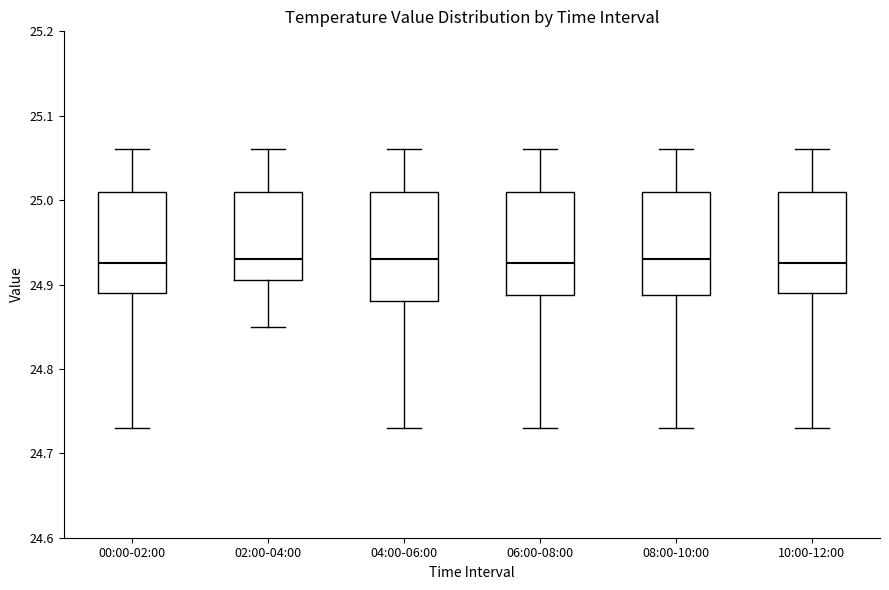

Where does the upper whisker of the box for 08:00-10:00 end on the y-axis? The values are not printed on the chart, so give them approximately, as read against the axis.

25.06